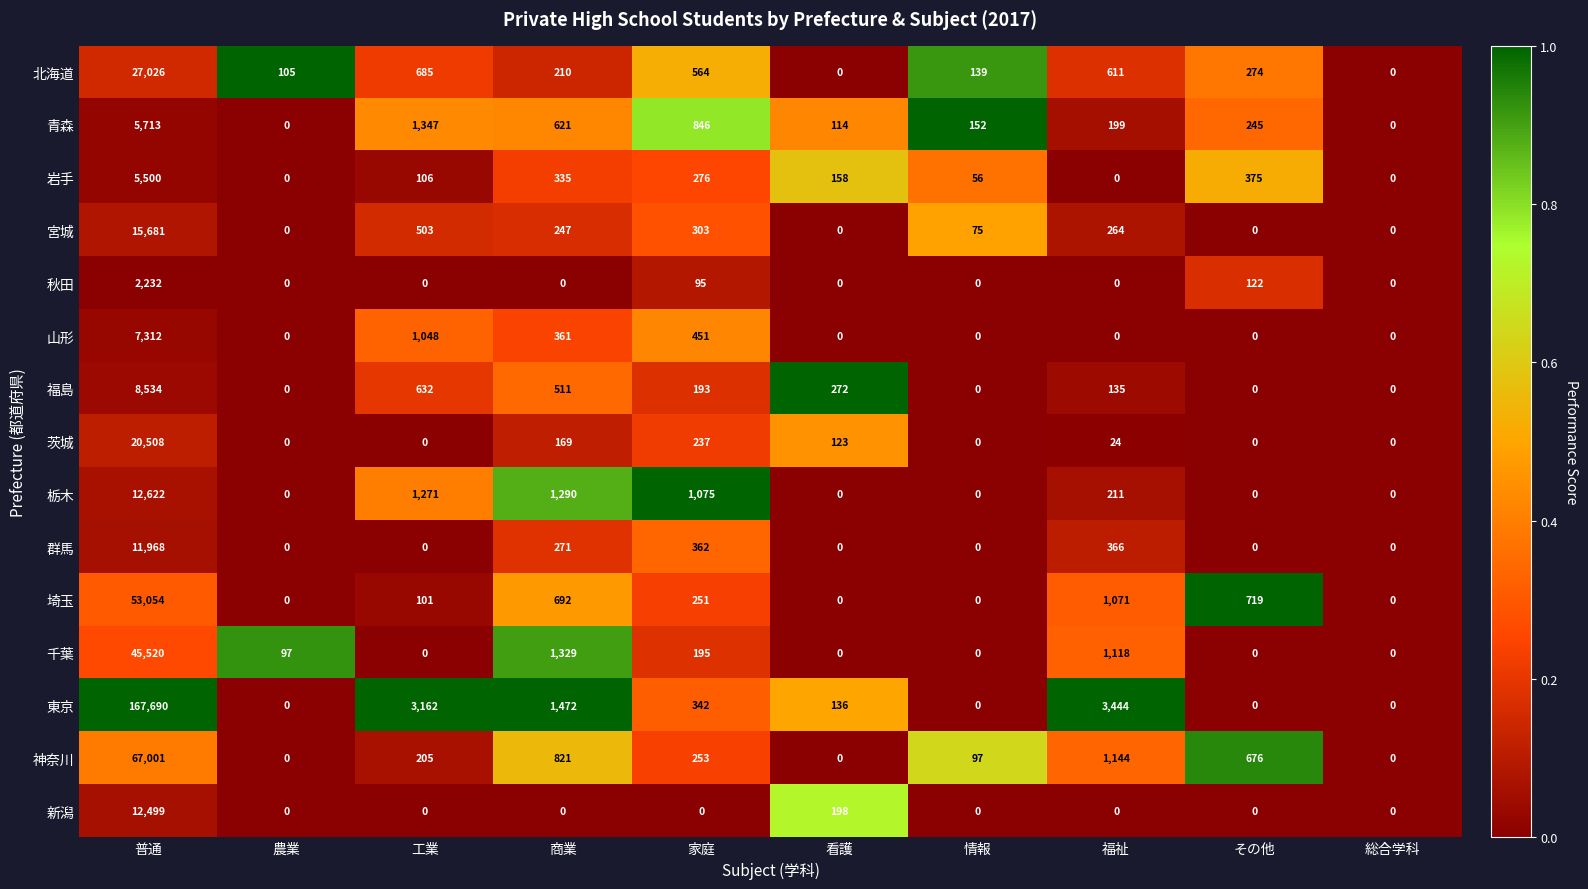

At 普通, list the series in order from smallest to largest.

秋田, 岩手, 青森, 山形, 福島, 群馬, 新潟, 栃木, 宮城, 茨城, 北海道, 千葉, 埼玉, 神奈川, 東京